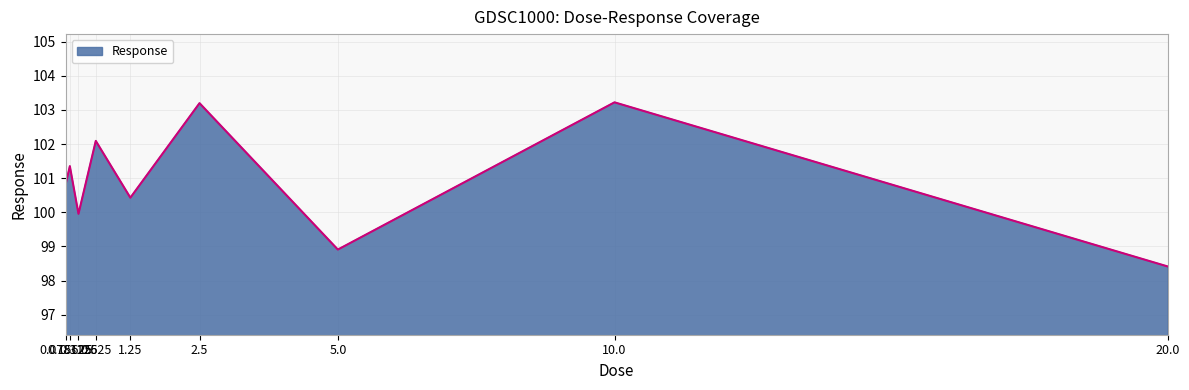

What is the smallest value displayed?

98.4